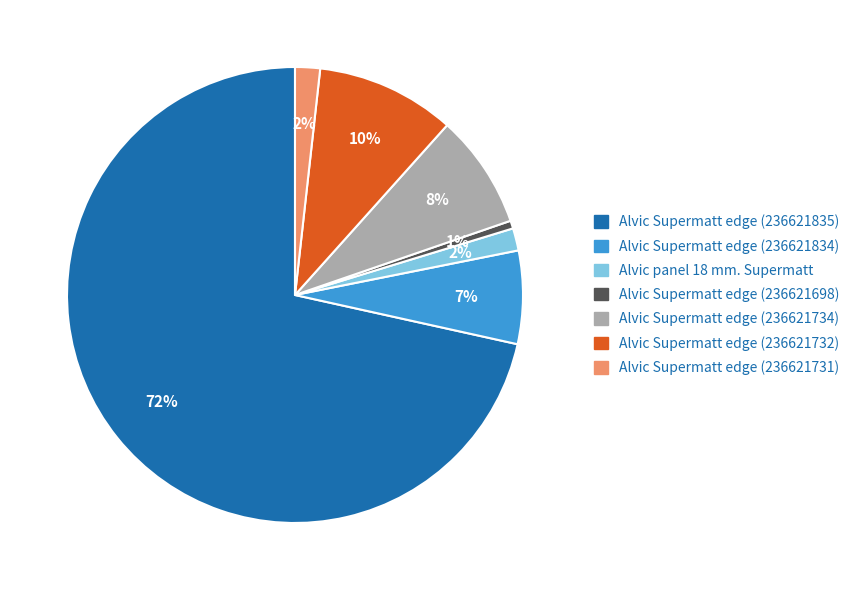

Which slice is the smallest?

Alvic Supermatt edge (236621698)